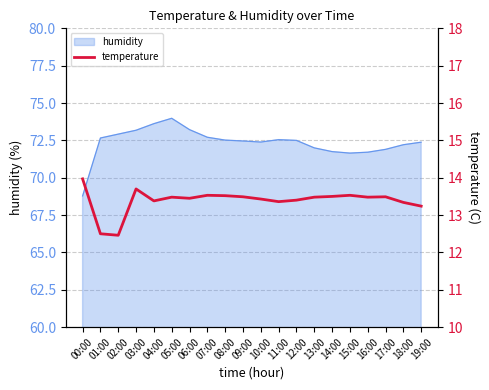

How many lines are shown in the chart?

1